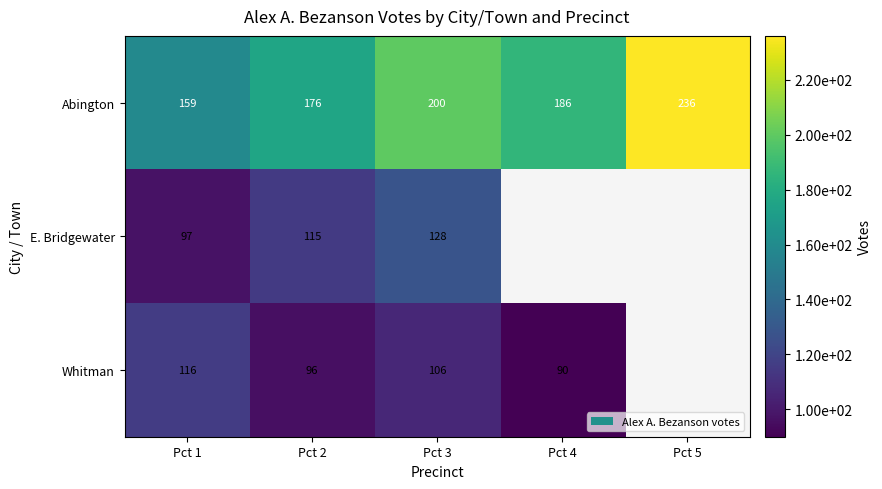

What is the lowest value of the Abington series?

159